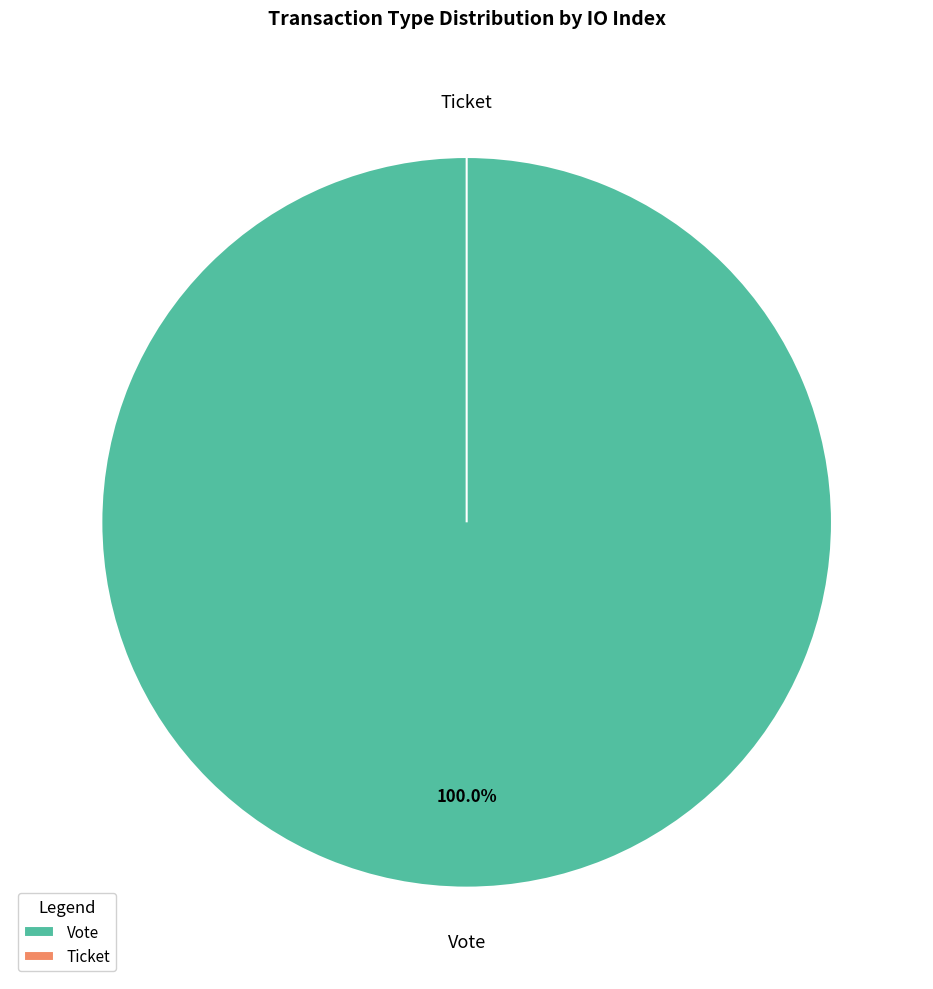

Between Ticket and Vote, which is larger?

Vote